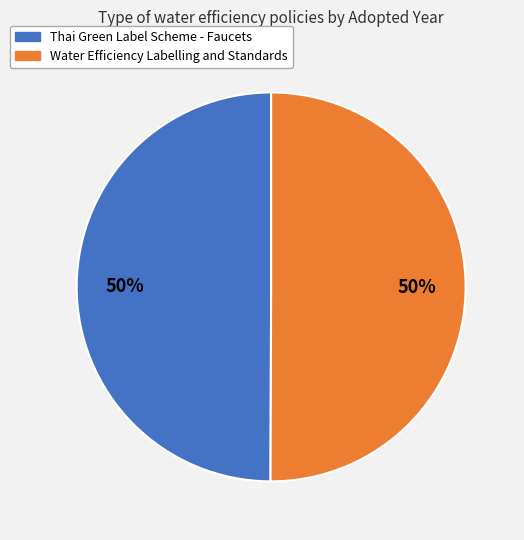

What percentage is the Thai Green Label Scheme - Faucets slice, to the nearest percent?

50%